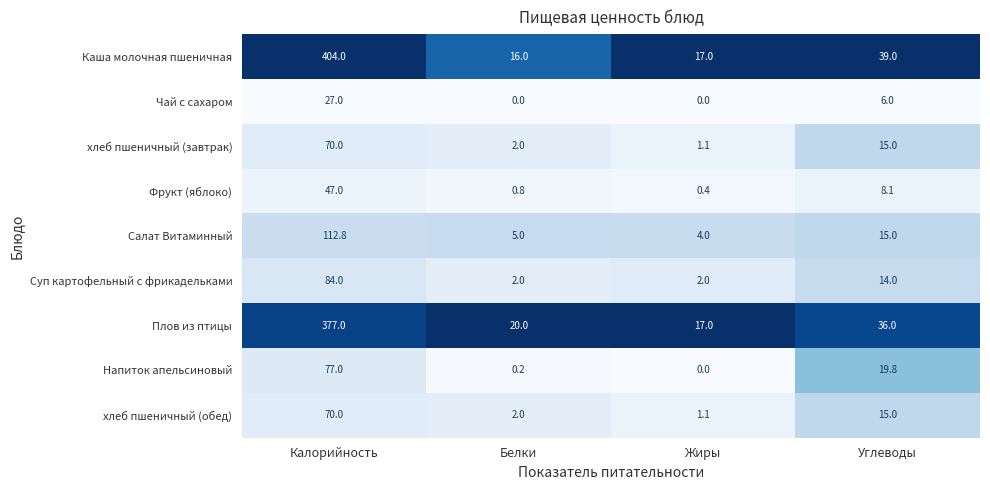

What is the difference between the highest and lowest values at Жиры?

17.0